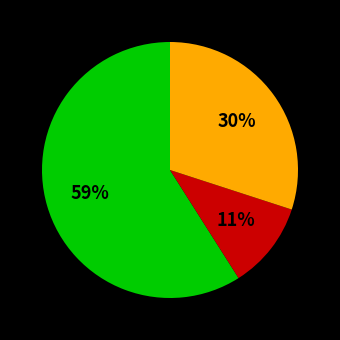

To the nearest percent, what is the difference between the largest and smallest slice percentages?

48%